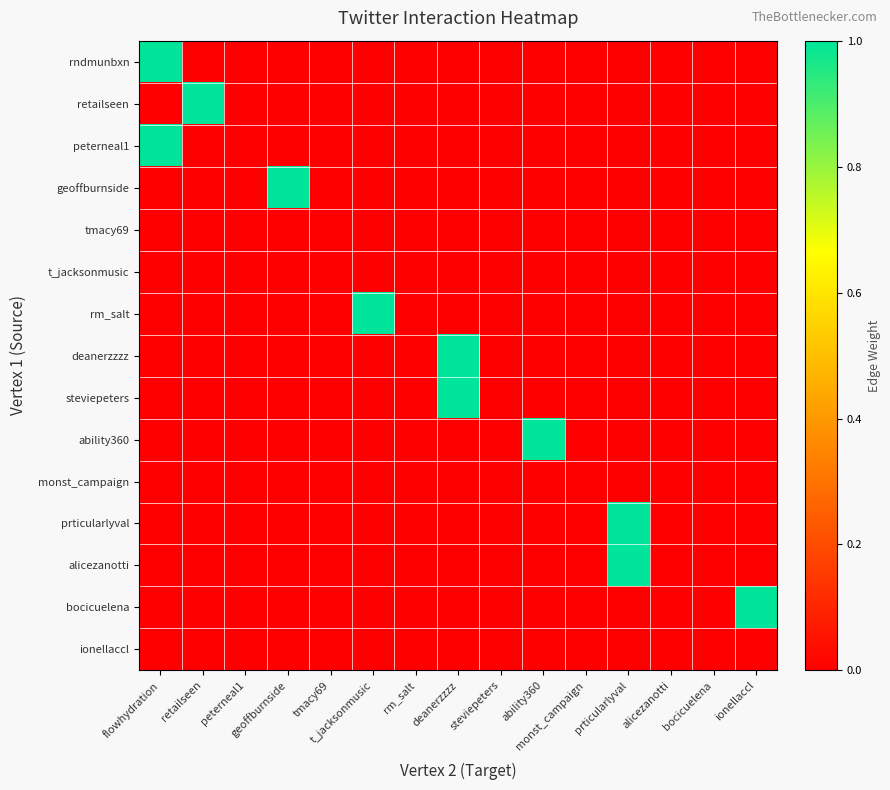

Reading right to left, what are all the values shown in this chart?

rndmunbxn: ionellaccl=0	bocicuelena=0	alicezanotti=0	prticularlyval=0	monst_campaign=0	ability360=0	steviepeters=0	deanerzzzz=0	rm_salt=0	t_jacksonmusic=0	tmacy69=0	geoffburnside=0	peterneal1=0	retailseen=0	flowhydration=1
retailseen: ionellaccl=0	bocicuelena=0	alicezanotti=0	prticularlyval=0	monst_campaign=0	ability360=0	steviepeters=0	deanerzzzz=0	rm_salt=0	t_jacksonmusic=0	tmacy69=0	geoffburnside=0	peterneal1=0	retailseen=1	flowhydration=0
peterneal1: ionellaccl=0	bocicuelena=0	alicezanotti=0	prticularlyval=0	monst_campaign=0	ability360=0	steviepeters=0	deanerzzzz=0	rm_salt=0	t_jacksonmusic=0	tmacy69=0	geoffburnside=0	peterneal1=0	retailseen=0	flowhydration=1
geoffburnside: ionellaccl=0	bocicuelena=0	alicezanotti=0	prticularlyval=0	monst_campaign=0	ability360=0	steviepeters=0	deanerzzzz=0	rm_salt=0	t_jacksonmusic=0	tmacy69=0	geoffburnside=1	peterneal1=0	retailseen=0	flowhydration=0
tmacy69: ionellaccl=0	bocicuelena=0	alicezanotti=0	prticularlyval=0	monst_campaign=0	ability360=0	steviepeters=0	deanerzzzz=0	rm_salt=0	t_jacksonmusic=0	tmacy69=0	geoffburnside=0	peterneal1=0	retailseen=0	flowhydration=0
t_jacksonmusic: ionellaccl=0	bocicuelena=0	alicezanotti=0	prticularlyval=0	monst_campaign=0	ability360=0	steviepeters=0	deanerzzzz=0	rm_salt=0	t_jacksonmusic=0	tmacy69=0	geoffburnside=0	peterneal1=0	retailseen=0	flowhydration=0
rm_salt: ionellaccl=0	bocicuelena=0	alicezanotti=0	prticularlyval=0	monst_campaign=0	ability360=0	steviepeters=0	deanerzzzz=0	rm_salt=0	t_jacksonmusic=1	tmacy69=0	geoffburnside=0	peterneal1=0	retailseen=0	flowhydration=0
deanerzzzz: ionellaccl=0	bocicuelena=0	alicezanotti=0	prticularlyval=0	monst_campaign=0	ability360=0	steviepeters=0	deanerzzzz=1	rm_salt=0	t_jacksonmusic=0	tmacy69=0	geoffburnside=0	peterneal1=0	retailseen=0	flowhydration=0
steviepeters: ionellaccl=0	bocicuelena=0	alicezanotti=0	prticularlyval=0	monst_campaign=0	ability360=0	steviepeters=0	deanerzzzz=1	rm_salt=0	t_jacksonmusic=0	tmacy69=0	geoffburnside=0	peterneal1=0	retailseen=0	flowhydration=0
ability360: ionellaccl=0	bocicuelena=0	alicezanotti=0	prticularlyval=0	monst_campaign=0	ability360=1	steviepeters=0	deanerzzzz=0	rm_salt=0	t_jacksonmusic=0	tmacy69=0	geoffburnside=0	peterneal1=0	retailseen=0	flowhydration=0
monst_campaign: ionellaccl=0	bocicuelena=0	alicezanotti=0	prticularlyval=0	monst_campaign=0	ability360=0	steviepeters=0	deanerzzzz=0	rm_salt=0	t_jacksonmusic=0	tmacy69=0	geoffburnside=0	peterneal1=0	retailseen=0	flowhydration=0
prticularlyval: ionellaccl=0	bocicuelena=0	alicezanotti=0	prticularlyval=1	monst_campaign=0	ability360=0	steviepeters=0	deanerzzzz=0	rm_salt=0	t_jacksonmusic=0	tmacy69=0	geoffburnside=0	peterneal1=0	retailseen=0	flowhydration=0
alicezanotti: ionellaccl=0	bocicuelena=0	alicezanotti=0	prticularlyval=1	monst_campaign=0	ability360=0	steviepeters=0	deanerzzzz=0	rm_salt=0	t_jacksonmusic=0	tmacy69=0	geoffburnside=0	peterneal1=0	retailseen=0	flowhydration=0
bocicuelena: ionellaccl=1	bocicuelena=0	alicezanotti=0	prticularlyval=0	monst_campaign=0	ability360=0	steviepeters=0	deanerzzzz=0	rm_salt=0	t_jacksonmusic=0	tmacy69=0	geoffburnside=0	peterneal1=0	retailseen=0	flowhydration=0
ionellaccl: ionellaccl=0	bocicuelena=0	alicezanotti=0	prticularlyval=0	monst_campaign=0	ability360=0	steviepeters=0	deanerzzzz=0	rm_salt=0	t_jacksonmusic=0	tmacy69=0	geoffburnside=0	peterneal1=0	retailseen=0	flowhydration=0